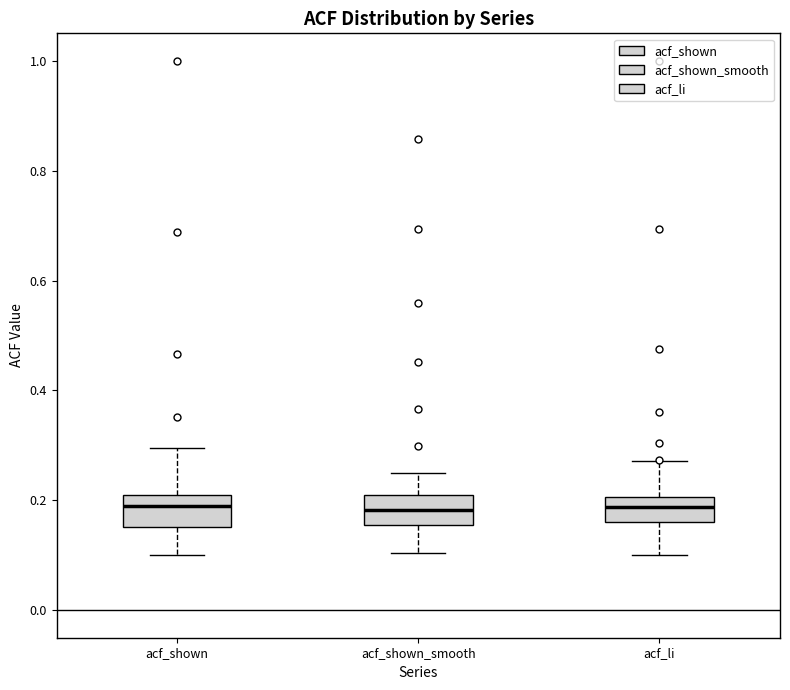

Reading left to right, transcribe this box plot: for each box, give where its median line is, the range the box spans, and where its two whiskers end, as read against the y-axis. The values are not printed on the chart, so give them approximately, as read against the axis.

acf_shown: median 0.20 (just below the box's upper edge), box 0.16 to 0.20, whiskers 0.10 to 0.30
acf_shown_smooth: median 0.18, box 0.16 to 0.20, whiskers 0.10 to 0.24
acf_li: median 0.18, box 0.16 to 0.20, whiskers 0.10 to 0.28